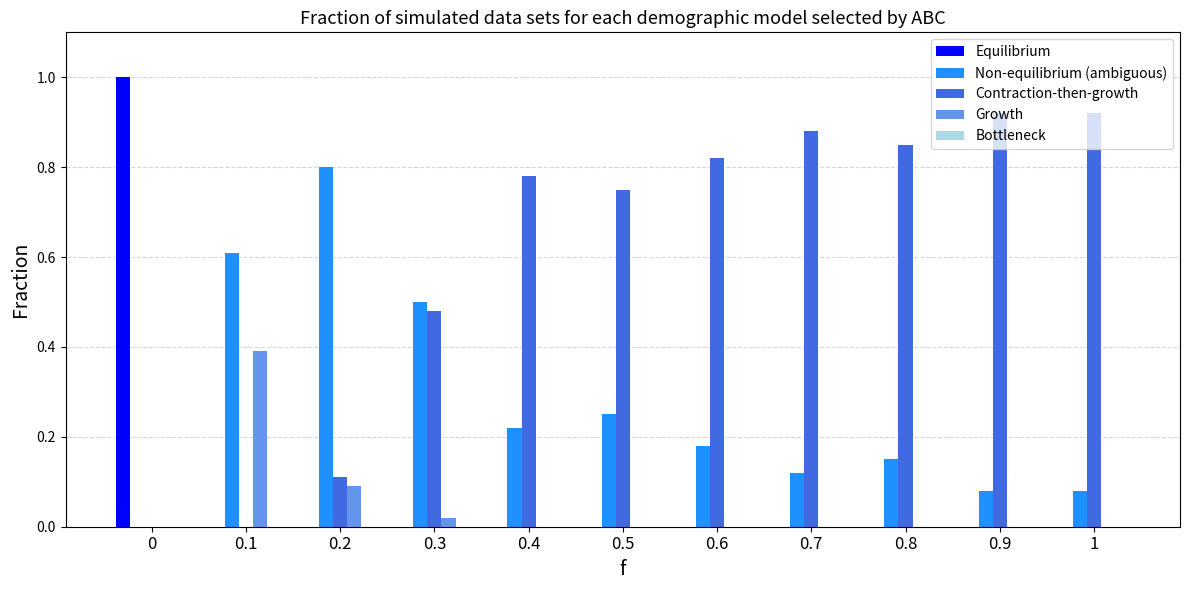

What is the sum of the Non-equilibrium (ambiguous) values at 1 and 0.4?

0.3